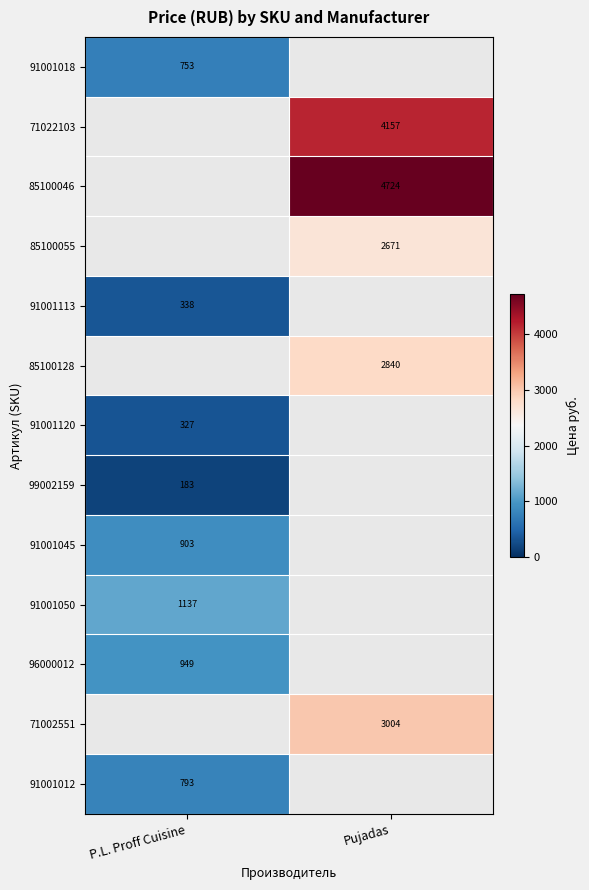

Between P.L. Proff Cuisine and Pujadas, which is larger?

Pujadas